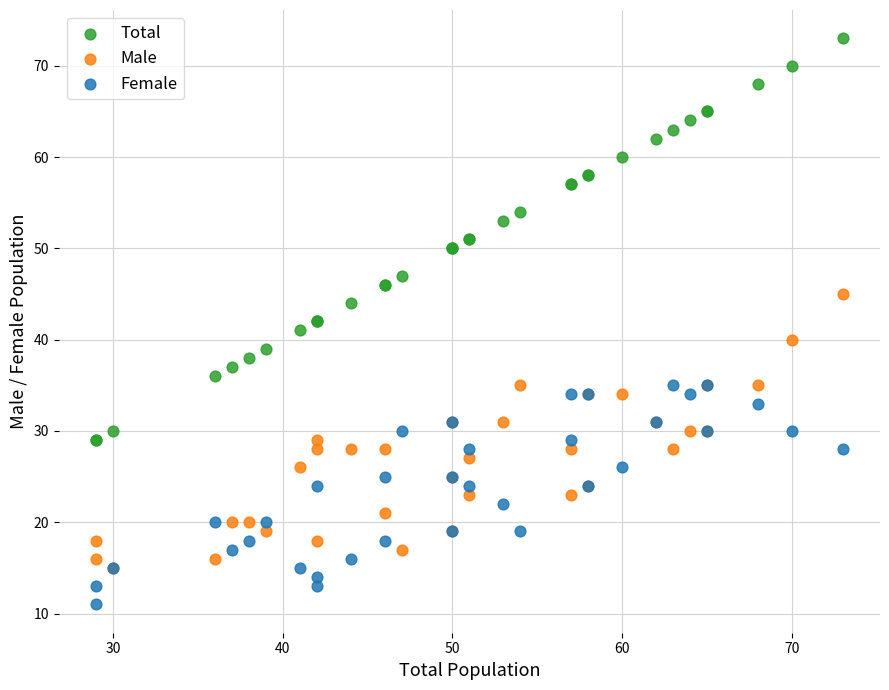

What are all the series names shown in the legend?

Total, Male, Female